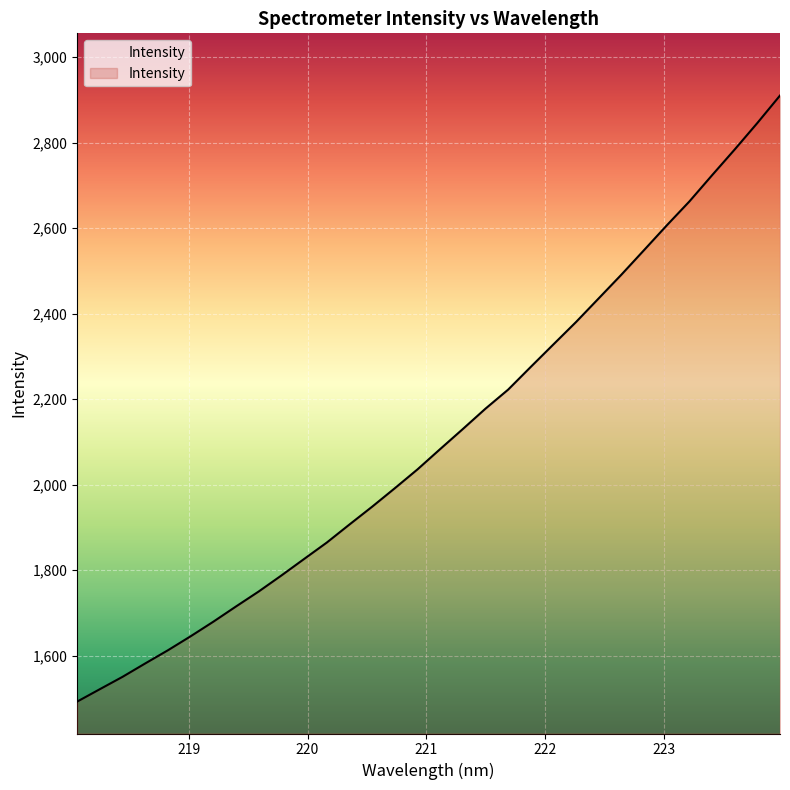

What is the smallest value displayed?

1492.3